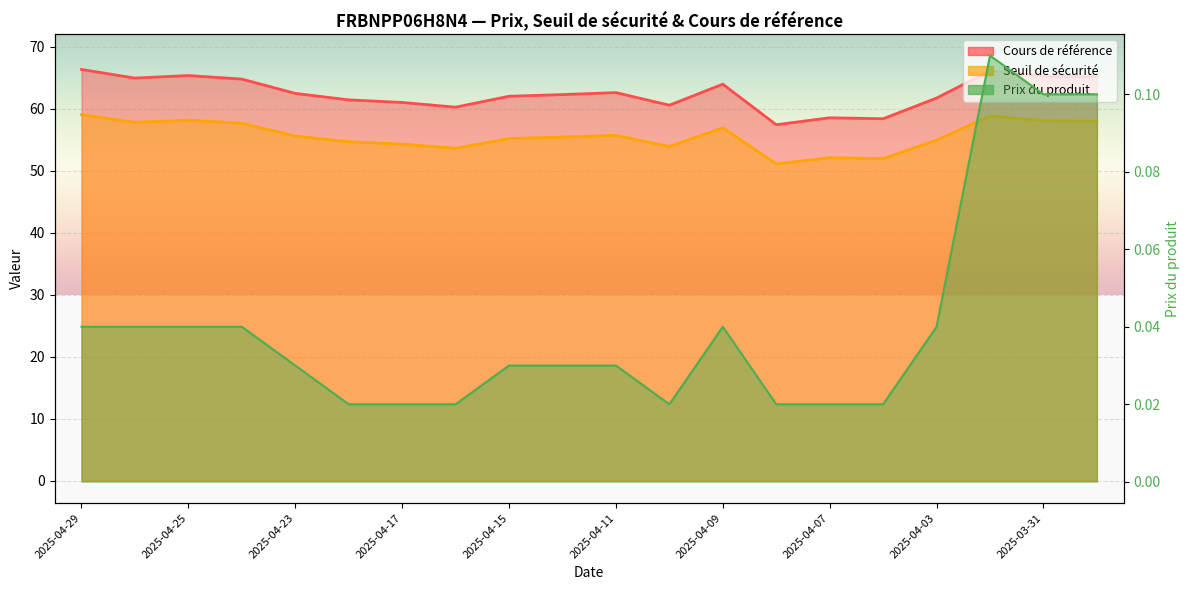

True or false: Cours de référence has a value of 65.2 at 2025-03-31.

True